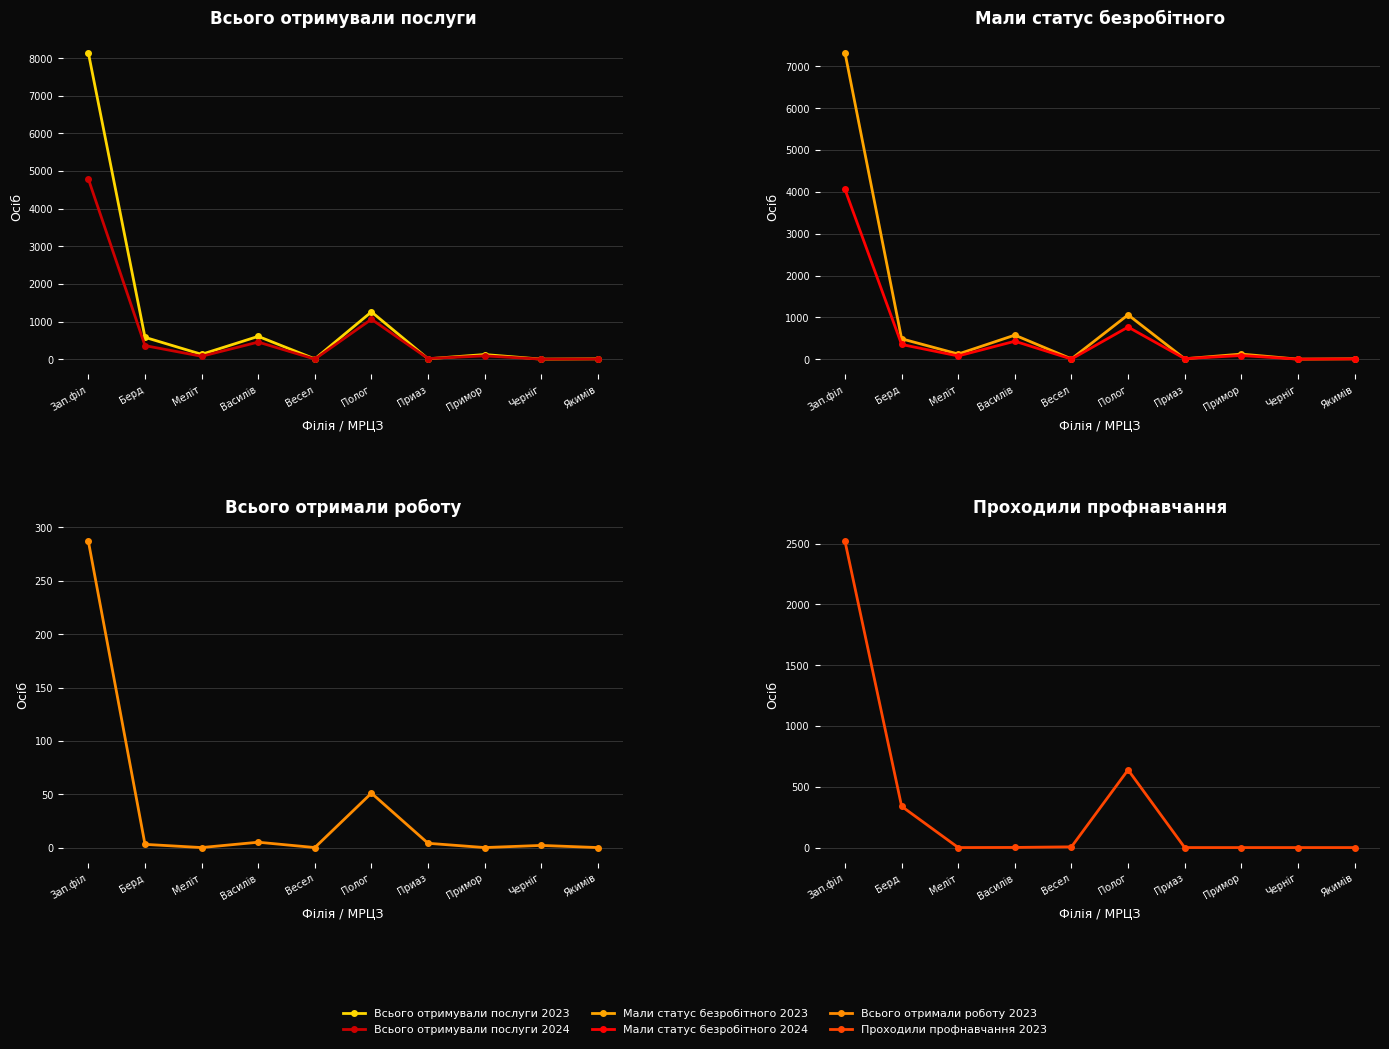

What is the label of the 5th point from the right?

Полог